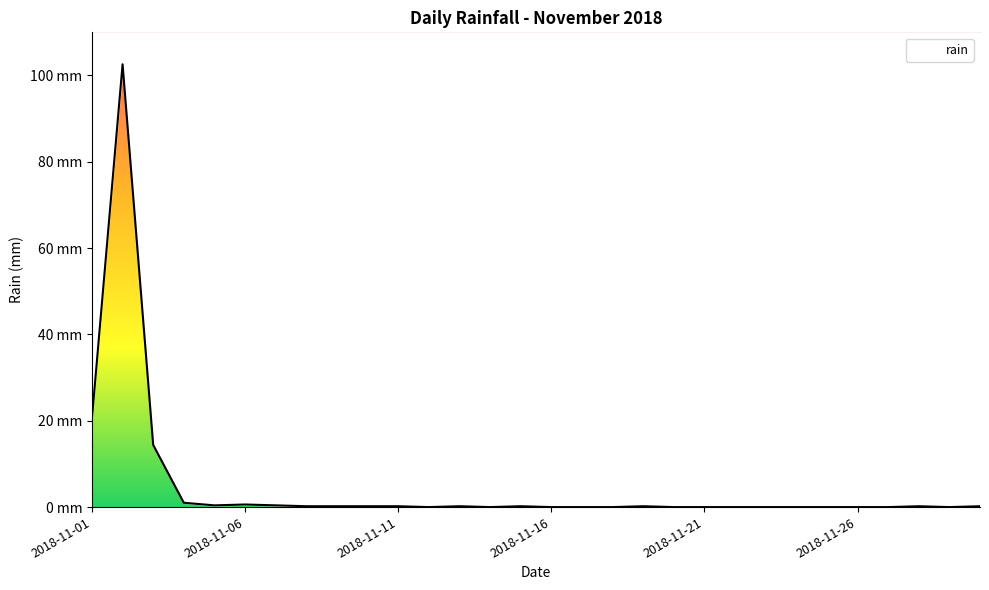

How many points are lower than both their immediate neighbors (excluding endpoints)?

4